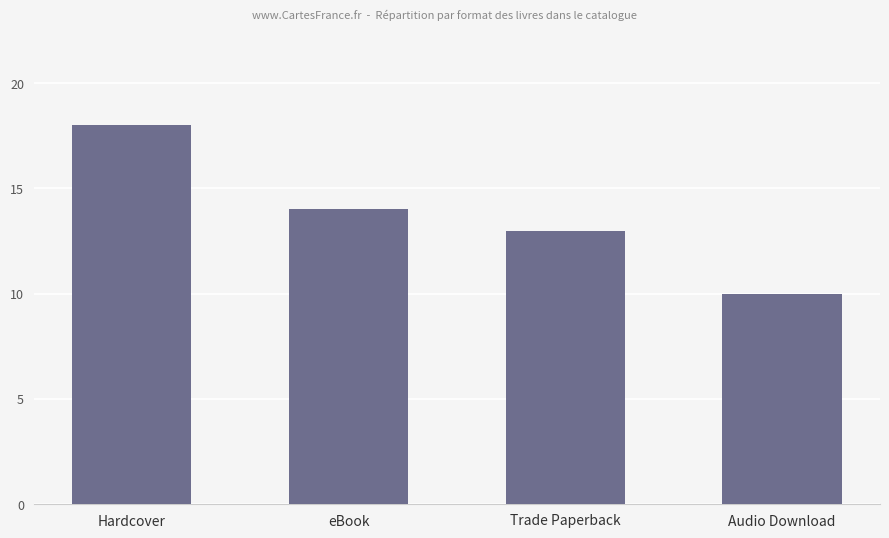

What is the difference between the maximum and second lowest values?

5